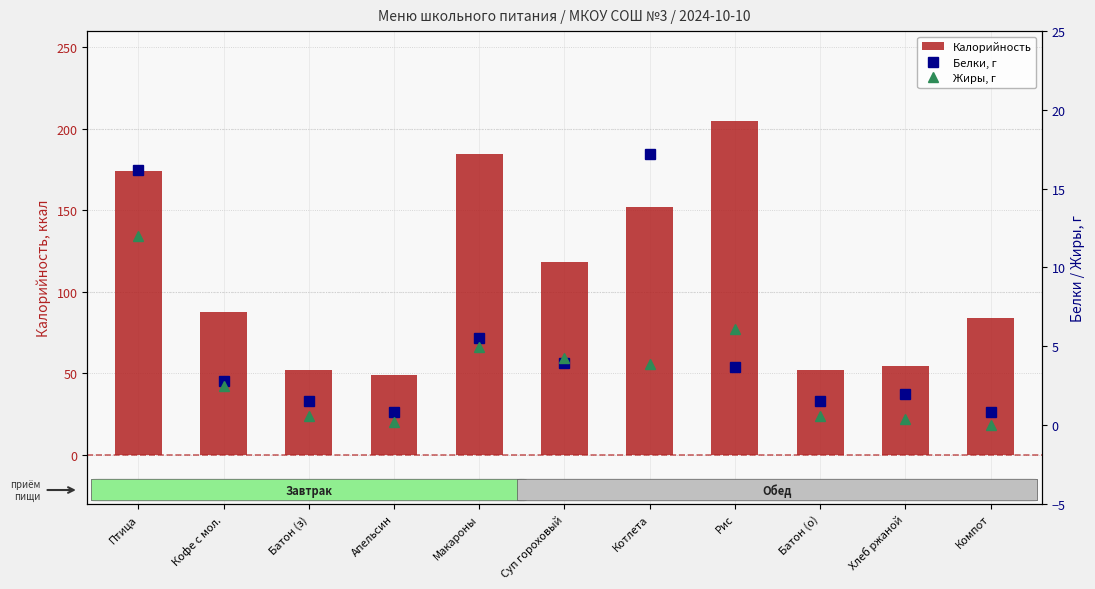

List the series in order of their peak value, lowest first.

Жиры, г, Белки, г, Калорийность